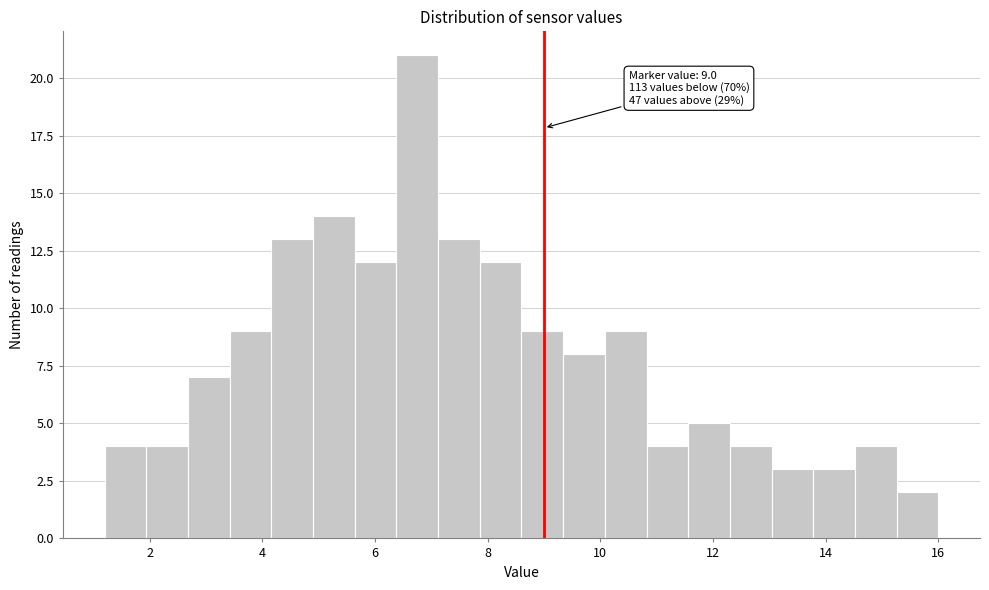

Around what value on the x-axis is the tallest bar? Give the approximate position of its centre, as read against the axis.

6.8